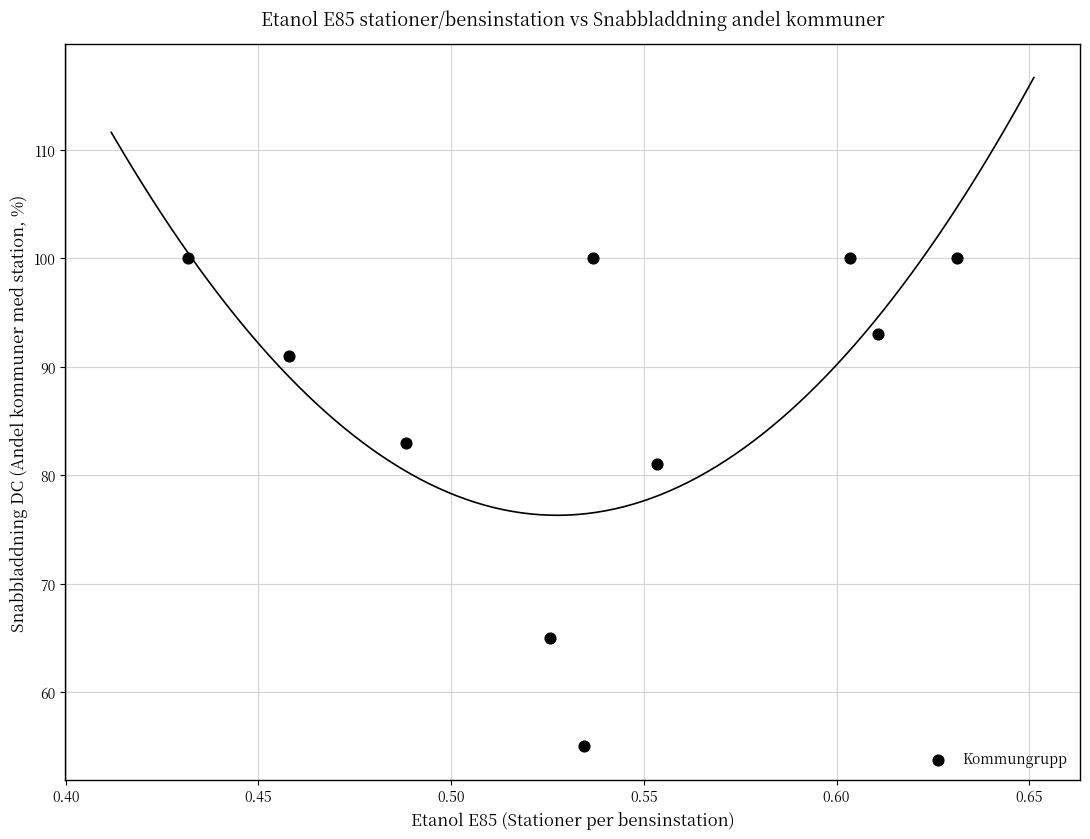

What is the average Y value?

87